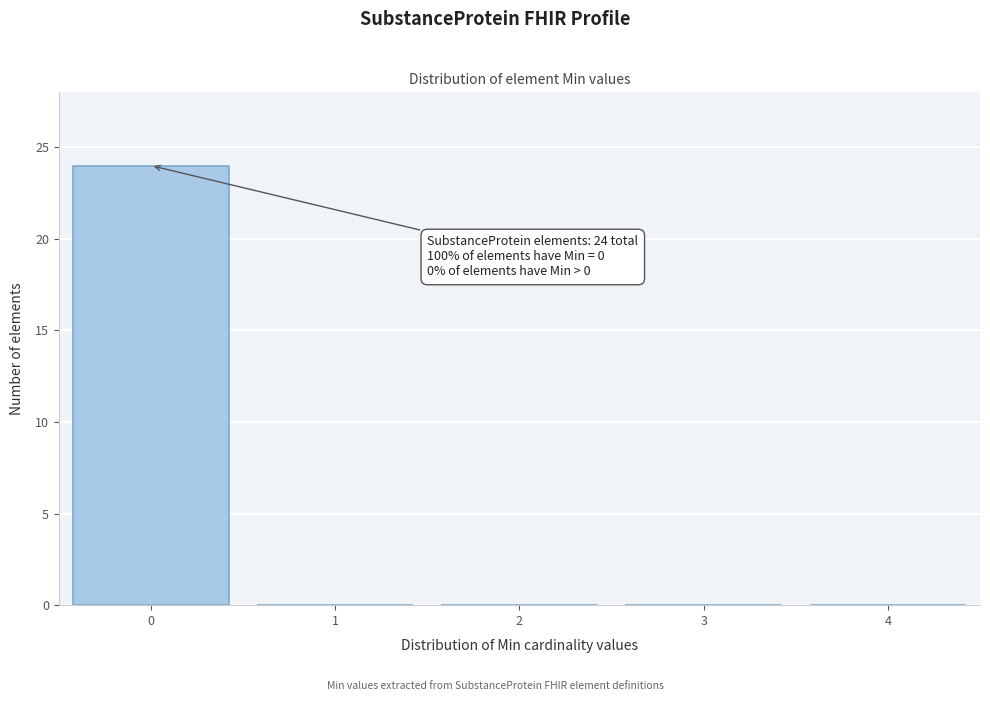

Reading left to right, extract all data points from this chart.

0=24	1=0	2=0	3=0	4=0